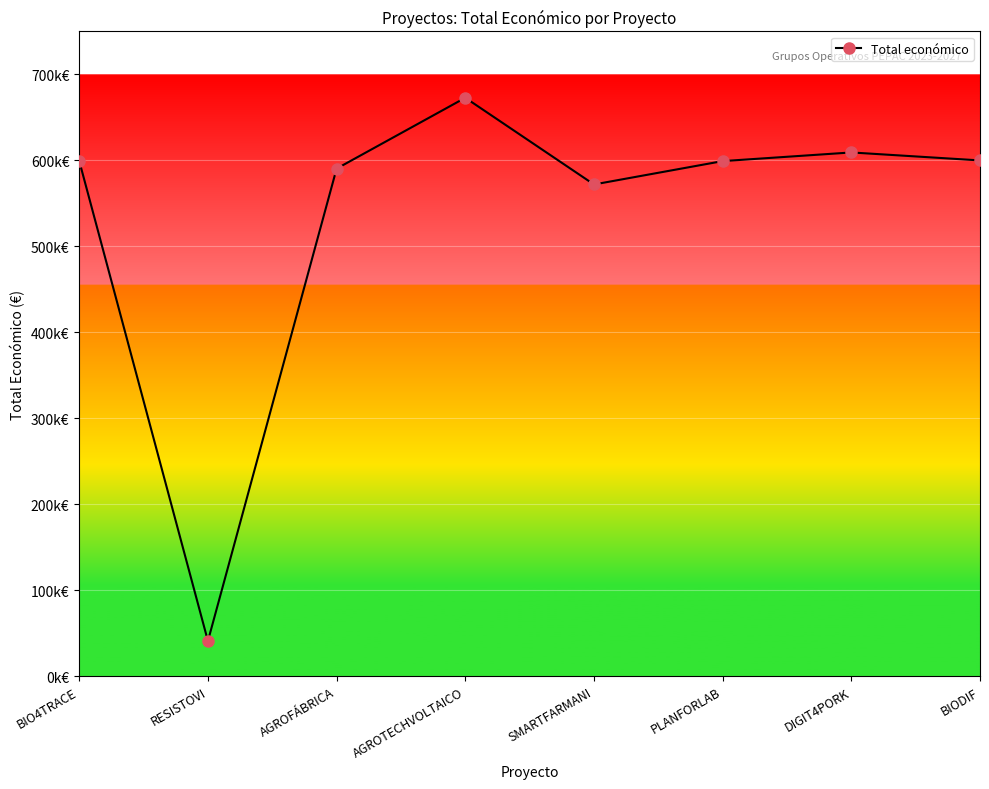

Does the chart have visible grid lines?

Yes